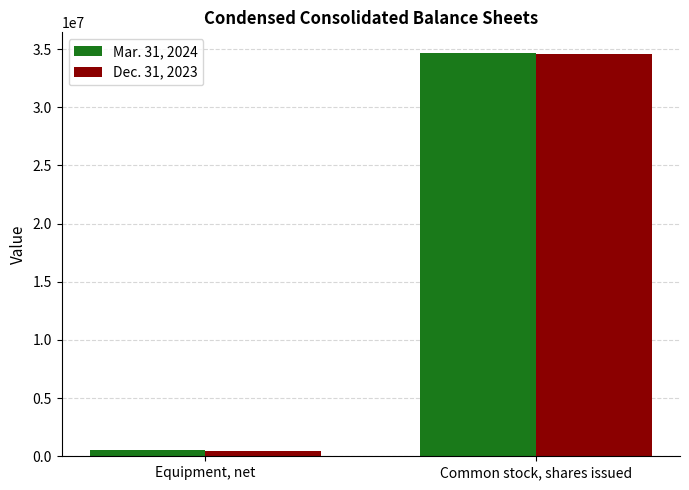

At which category is the sum across all series the highest?

Common stock, shares issued